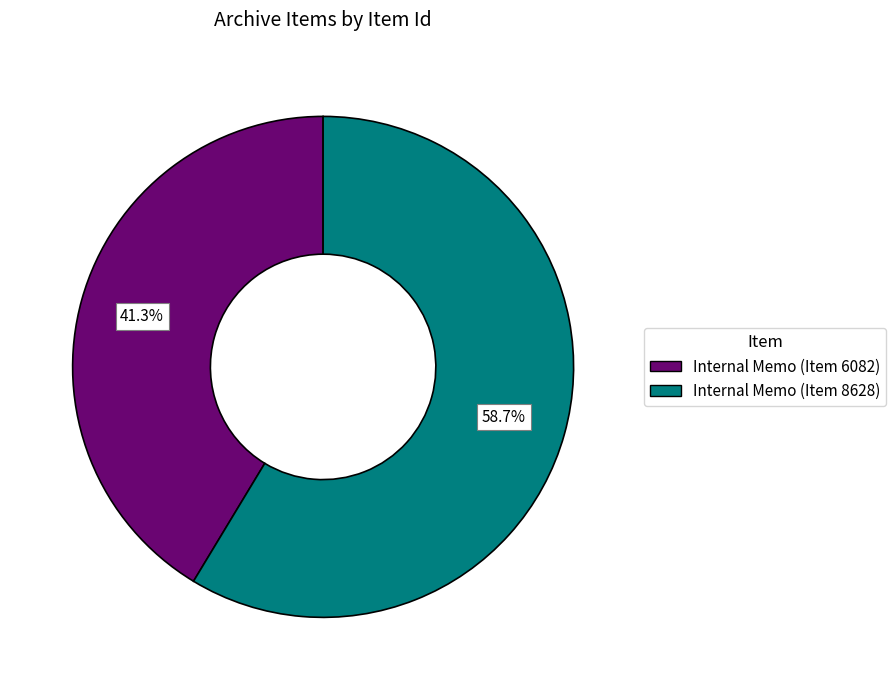

Which has a higher value, Internal Memo (Item 8628) or Internal Memo (Item 6082)?

Internal Memo (Item 8628)